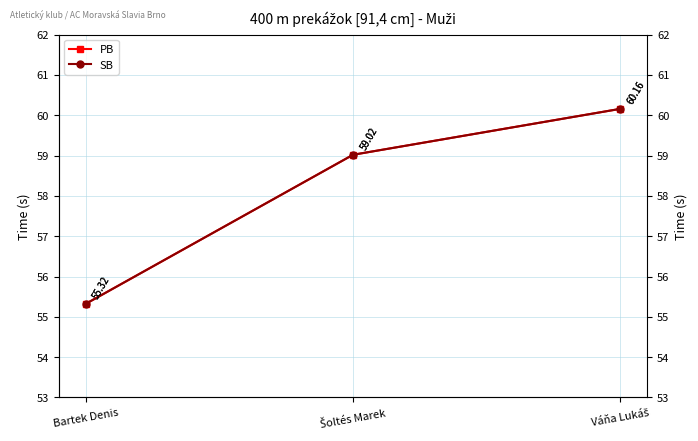

What is the label of the 1st point from the right?

Váňa Lukáš